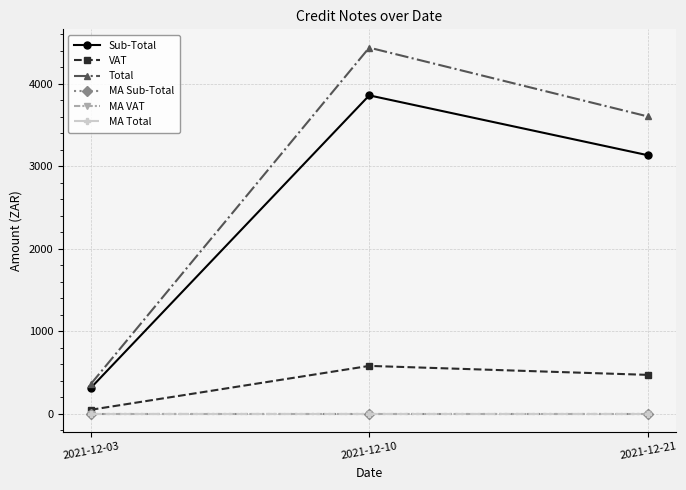

Does the chart have visible grid lines?

Yes